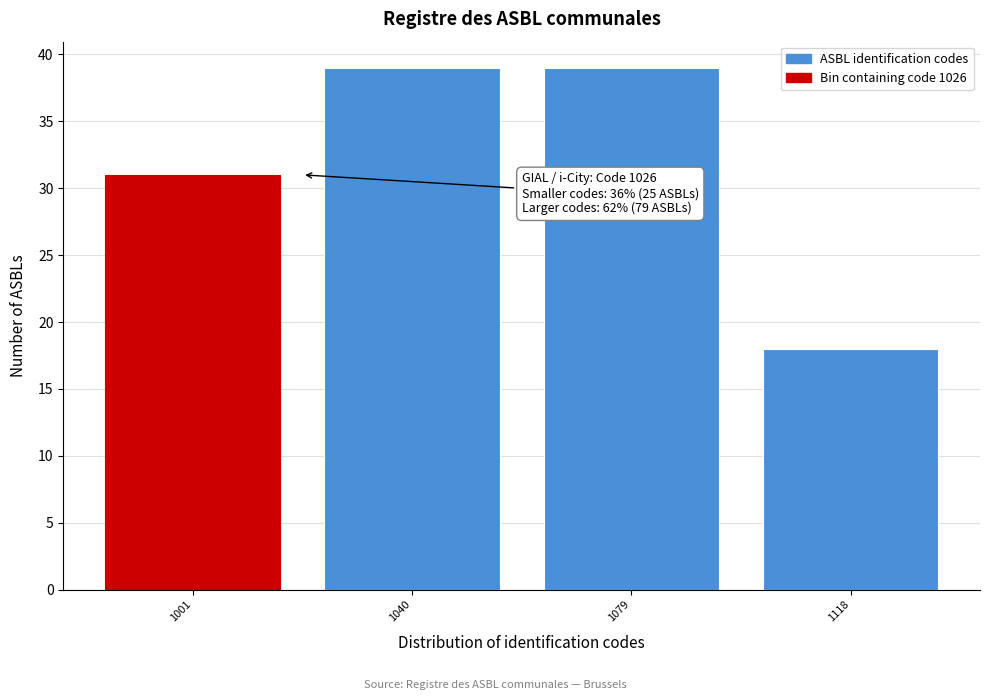

Reading right to left, what are all the values shown in this chart?

18	39	39	31